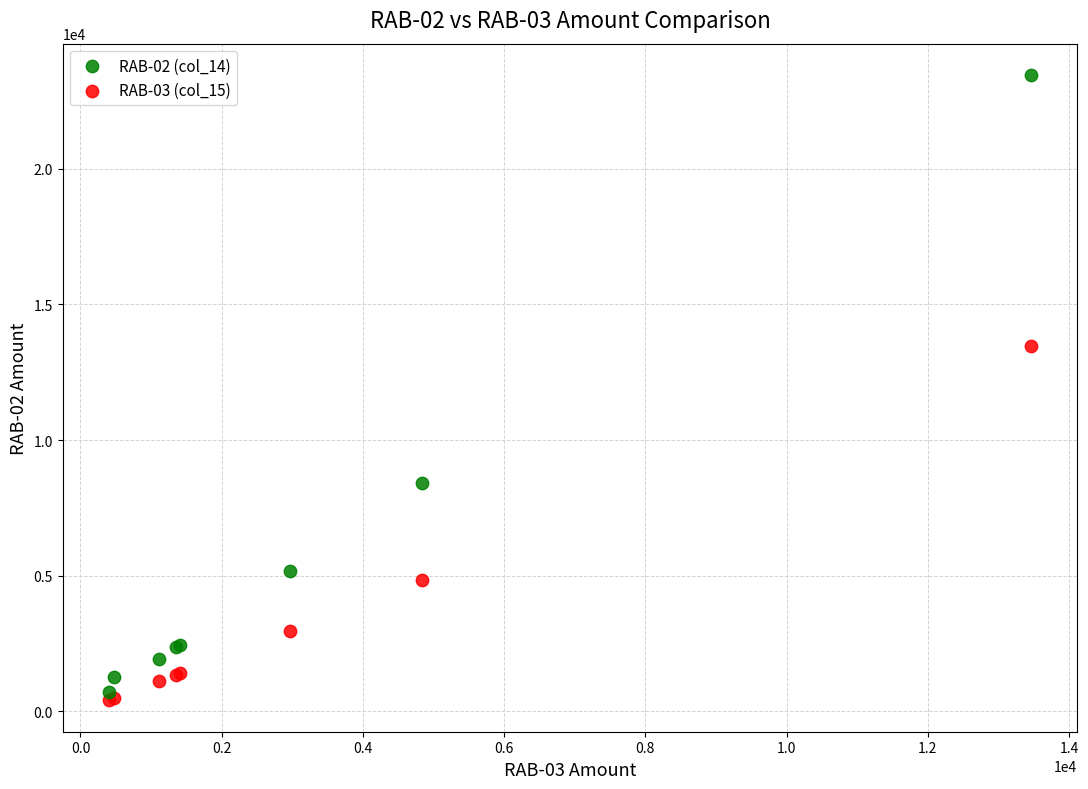

What are all the series names shown in the legend?

RAB-02 (col_14), RAB-03 (col_15)